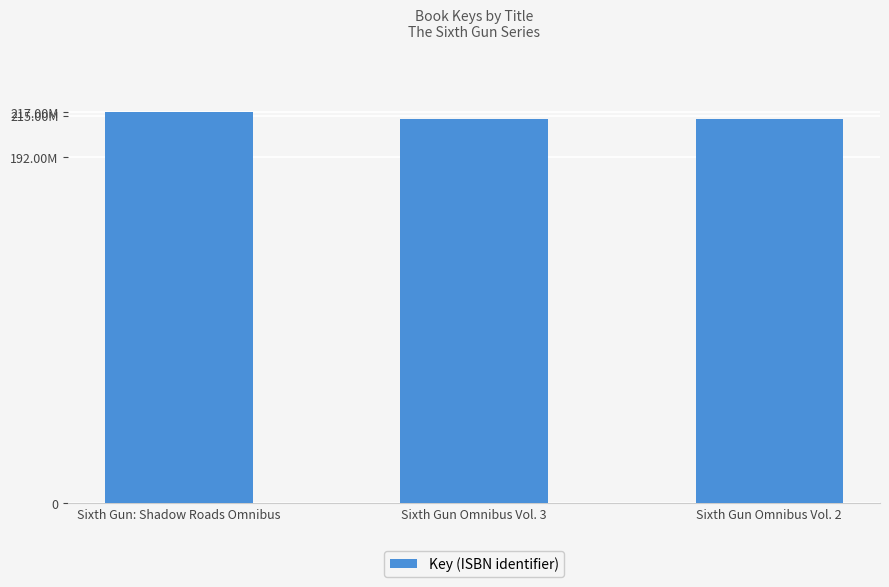

What is the average value?

214615928